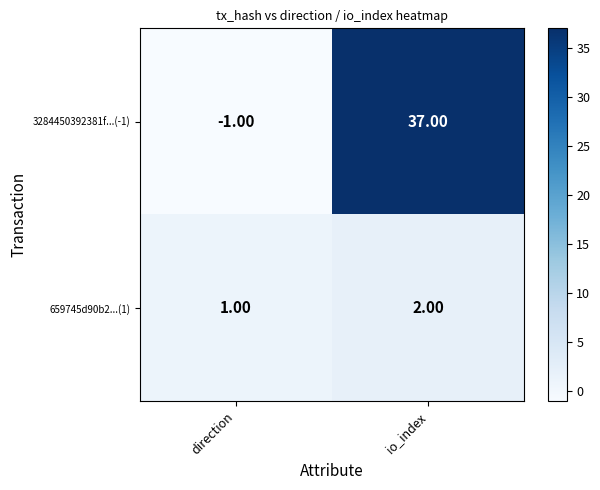

At how many categories does at least one series exceed 14?

1